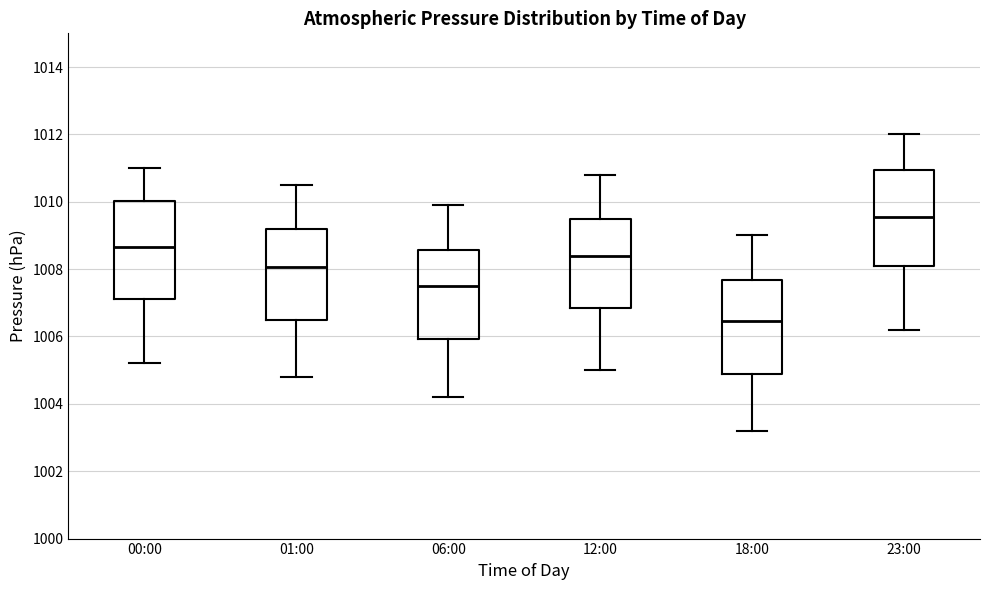

Which box's median line is the lowest?

18:00